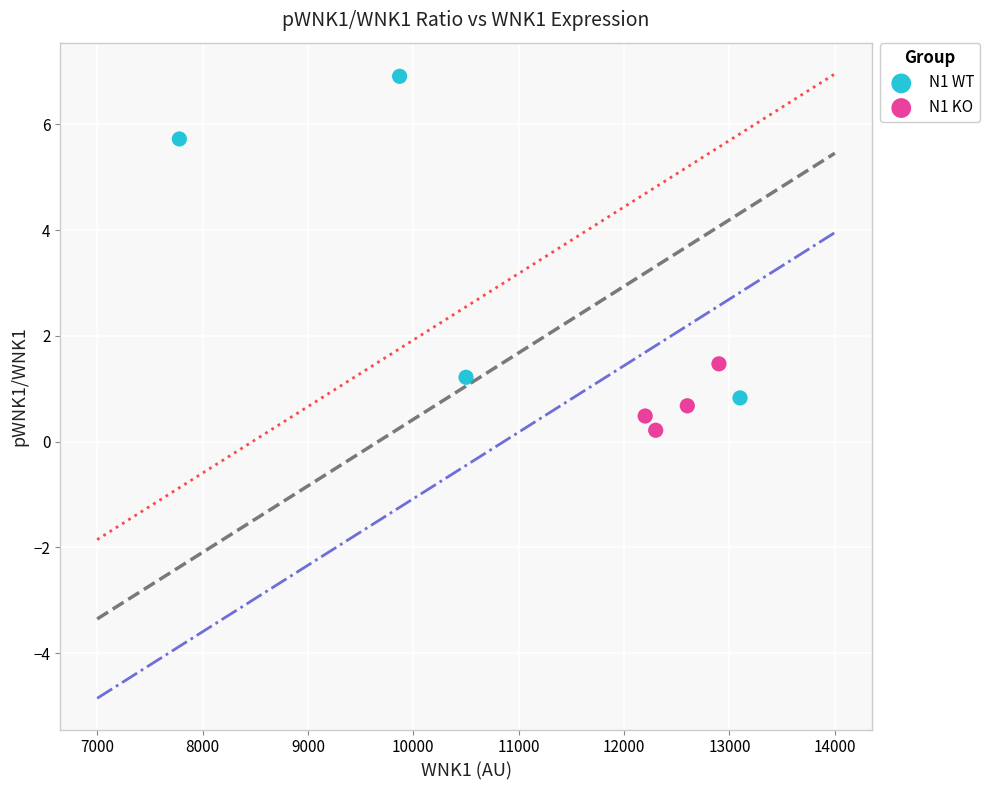

Which series contains the highest Y value?

N1 WT